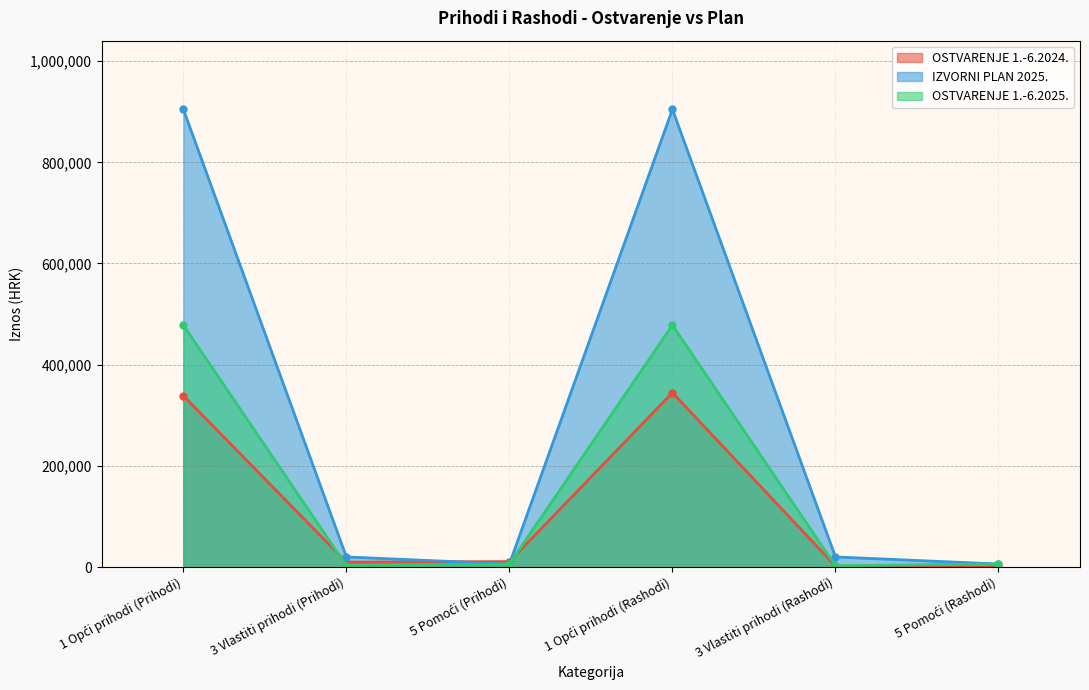

What is the difference between the second highest and second lowest values in the IZVORNI PLAN 2025. series?

898700.0